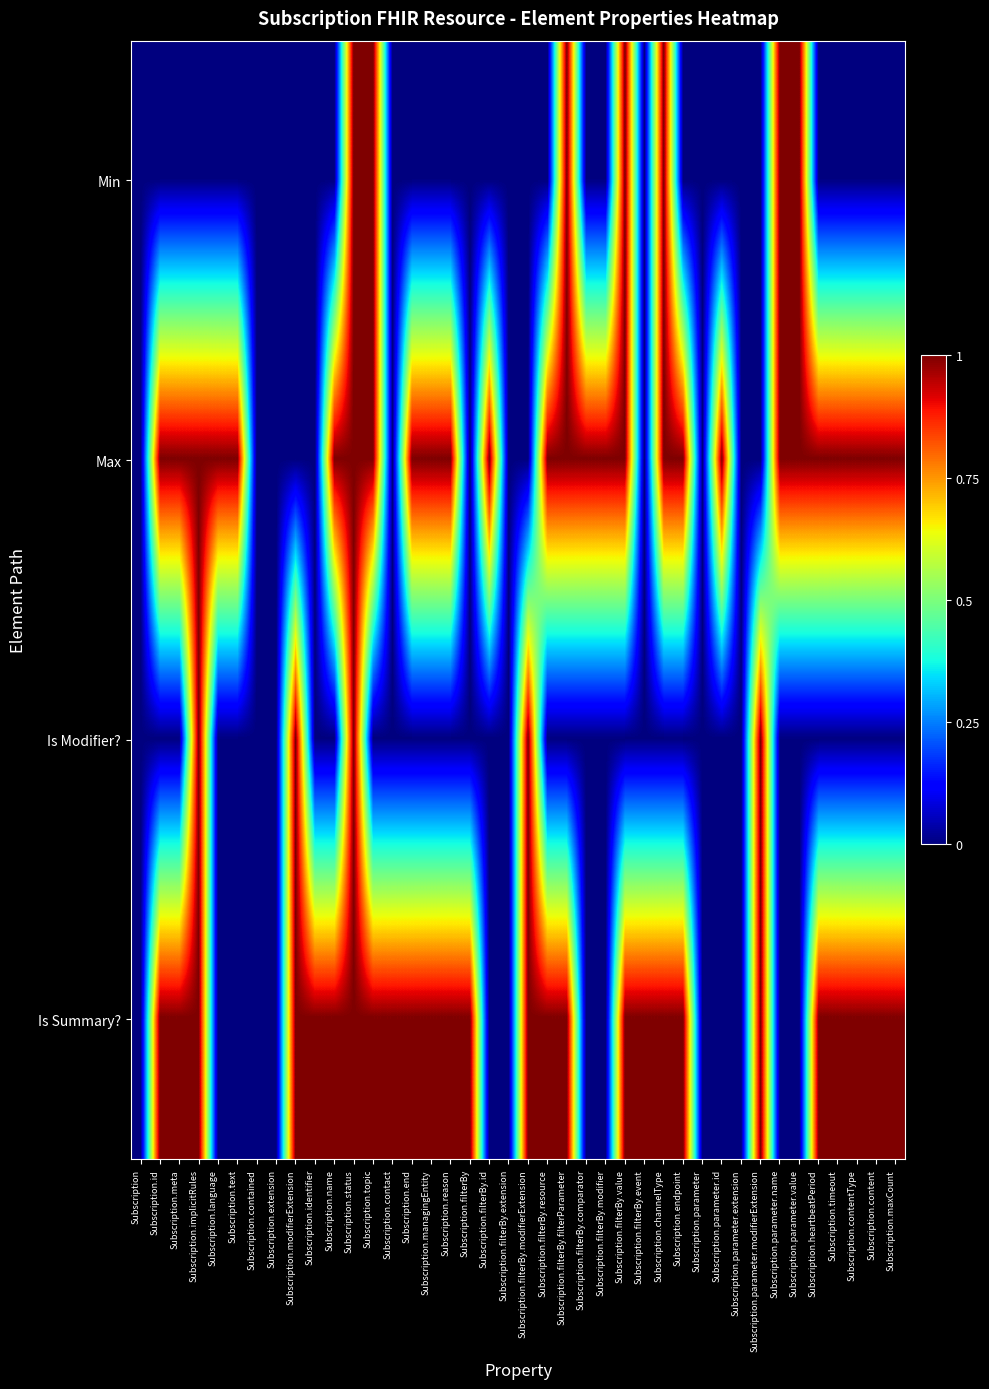

At how many categories does at least one series exceed 0?

34